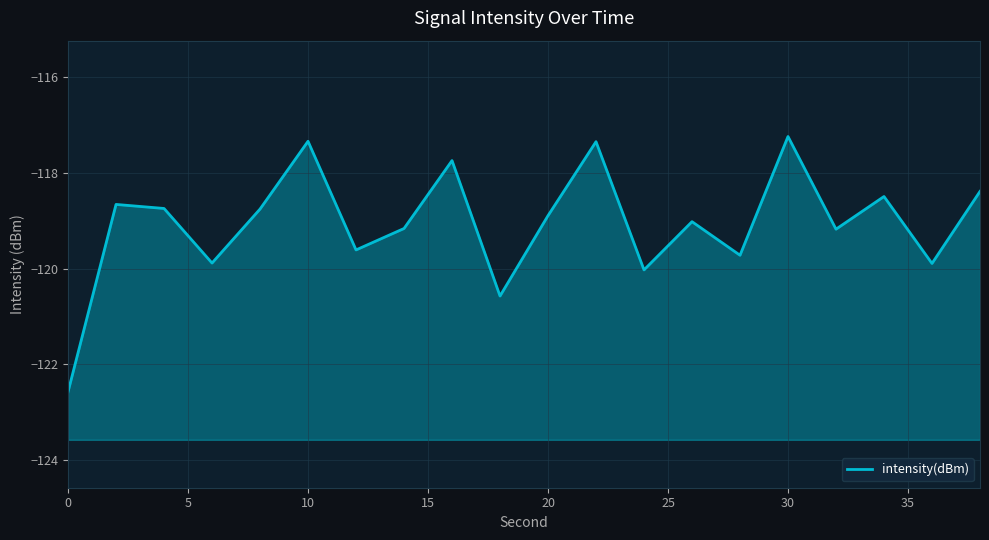

How many points are higher than both their immediate neighbors (excluding endpoints)?

7